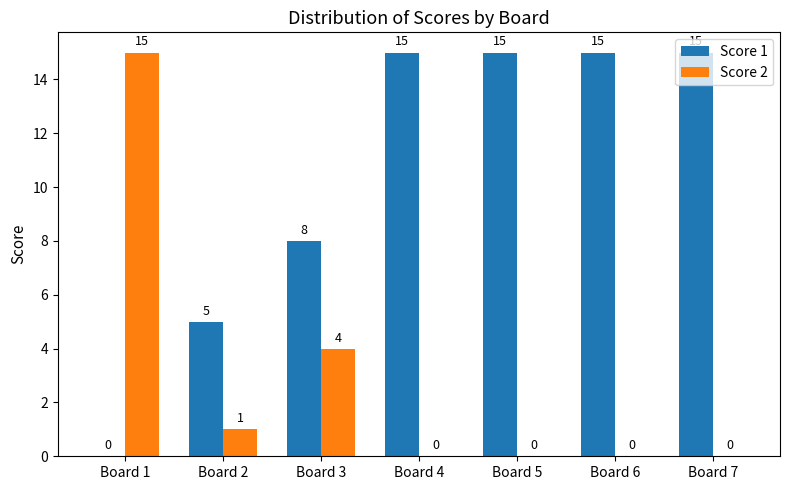

What is the average value of the Score 2 series?

3